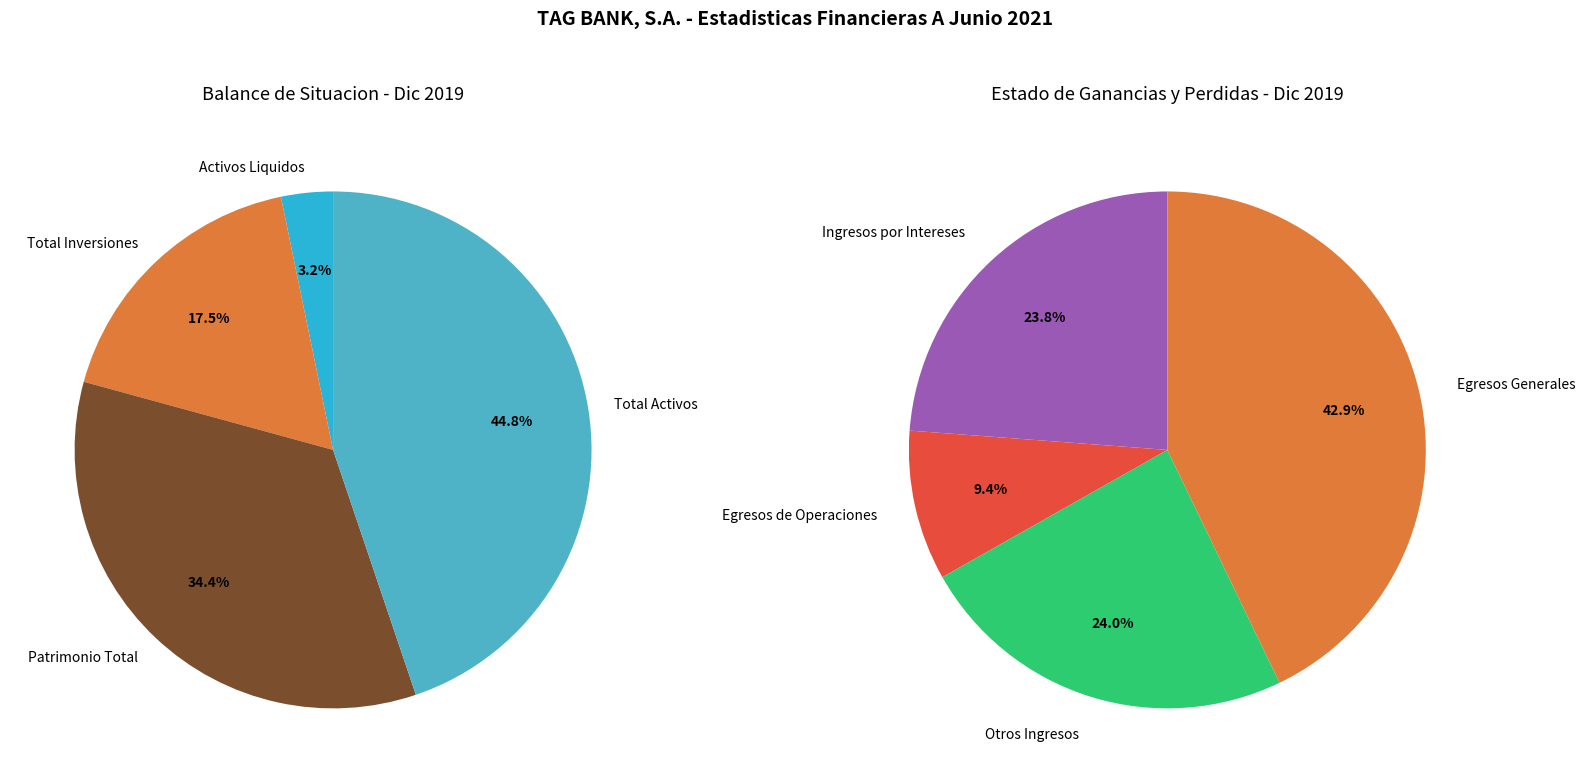

To the nearest percent, what is the average slice percentage?

25%